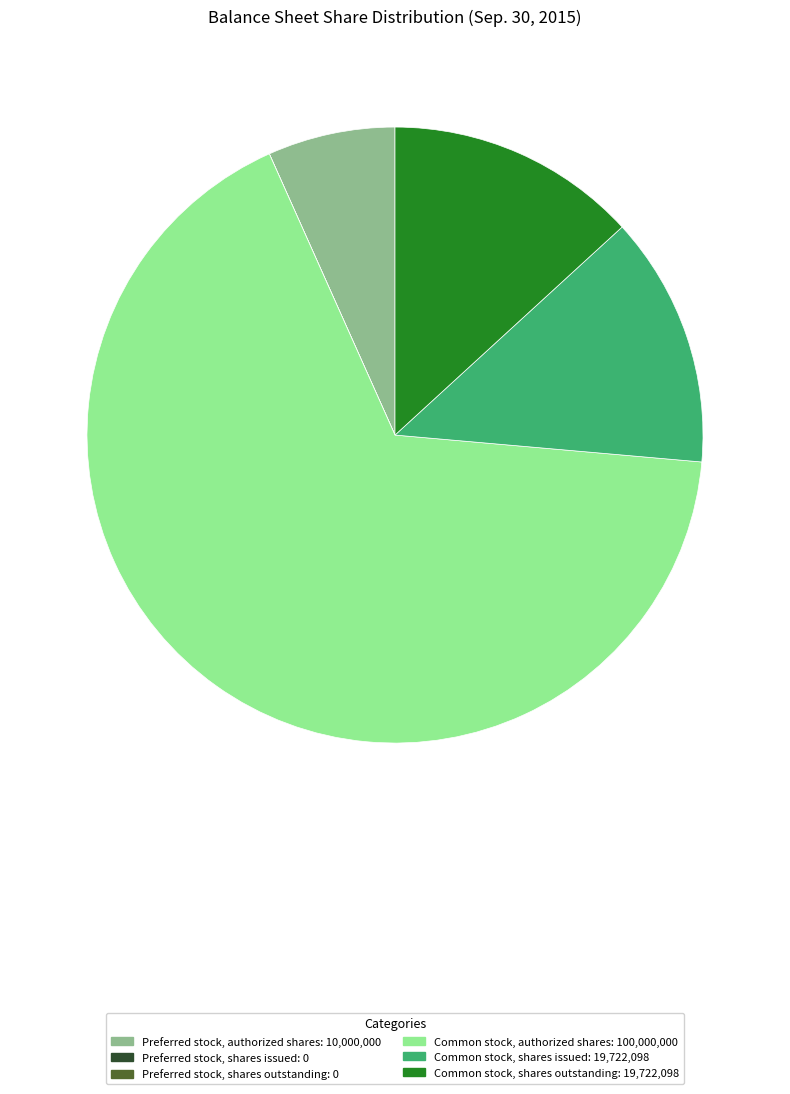

Is it true that Common stock, shares issued is 3% of the pie?

False